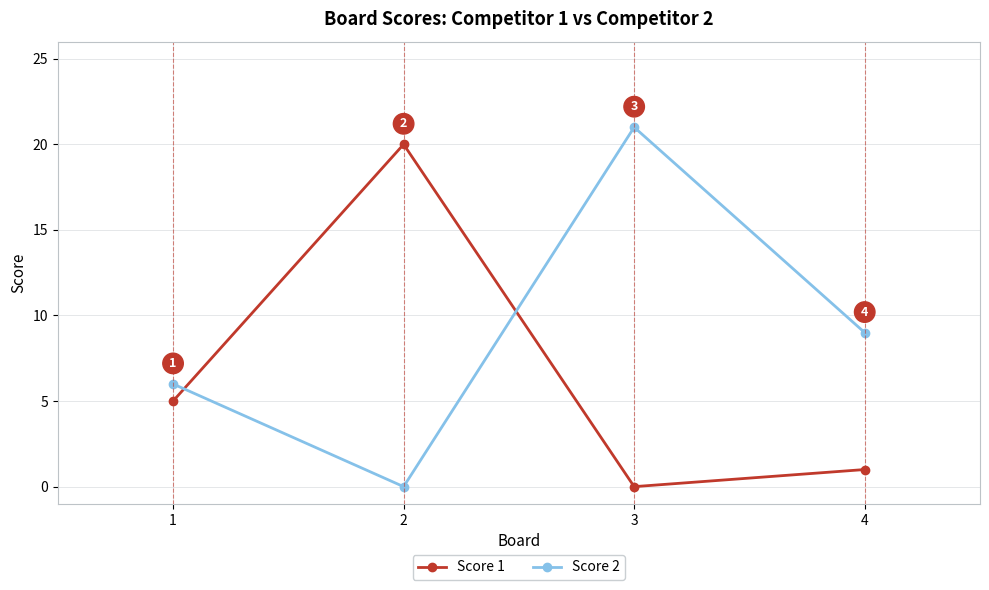

What are all the series names shown in the legend?

Score 1, Score 2